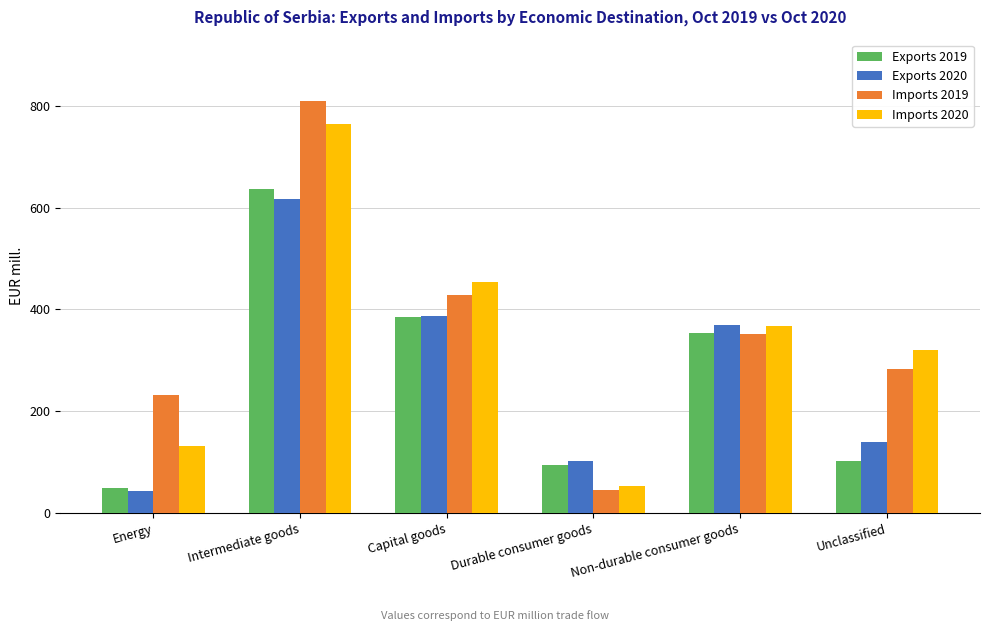

How many bars are there in each group?

4